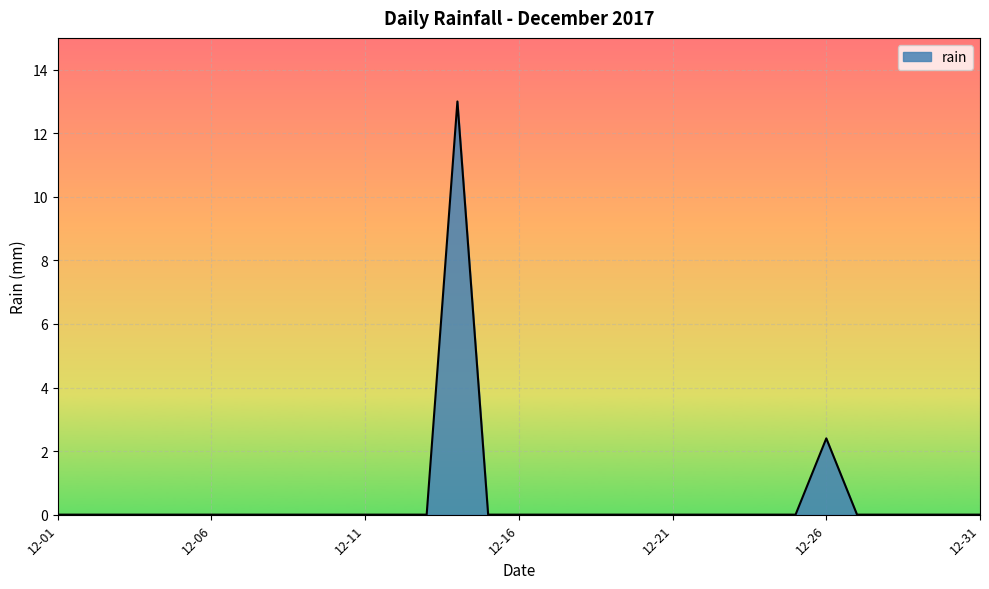

What is the difference between the maximum and minimum values?

13.0